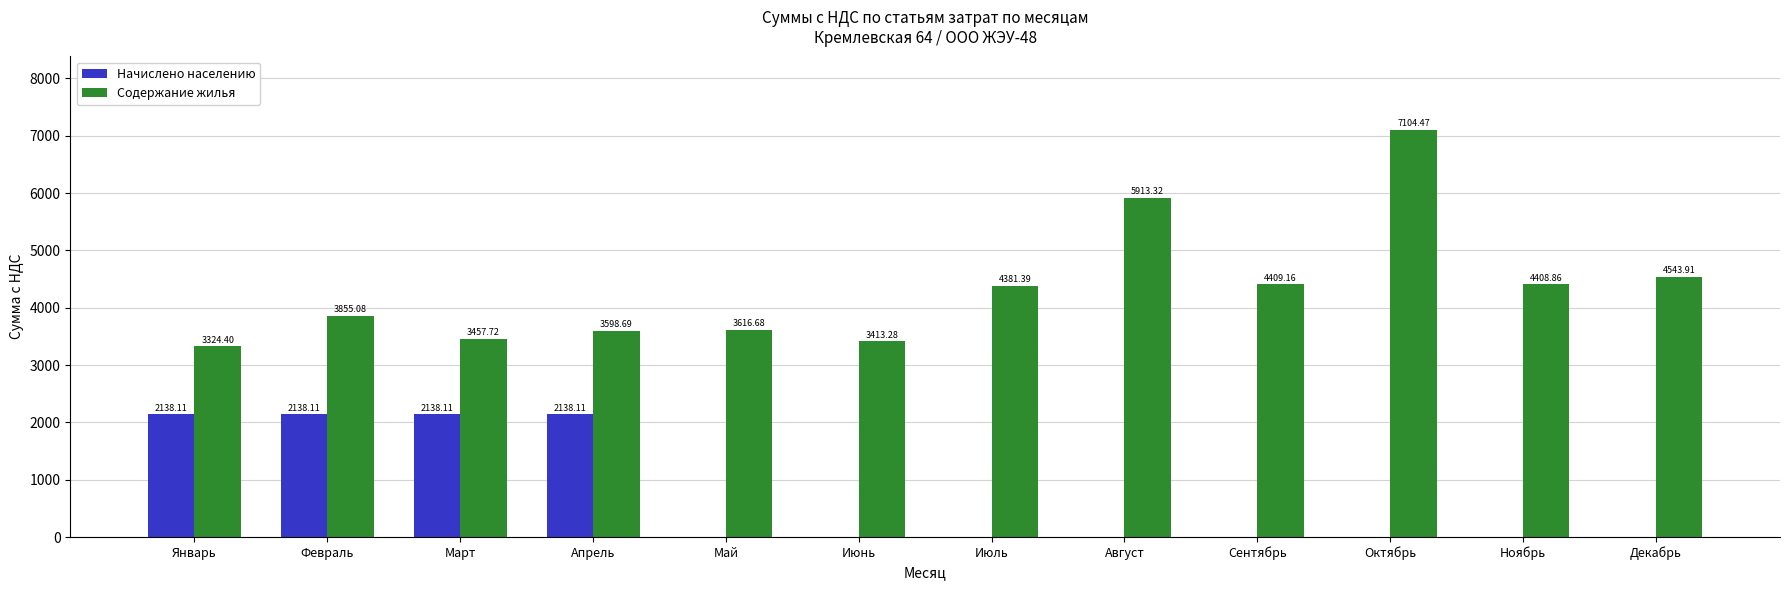

What is the total value across all series at Февраль?

5993.2